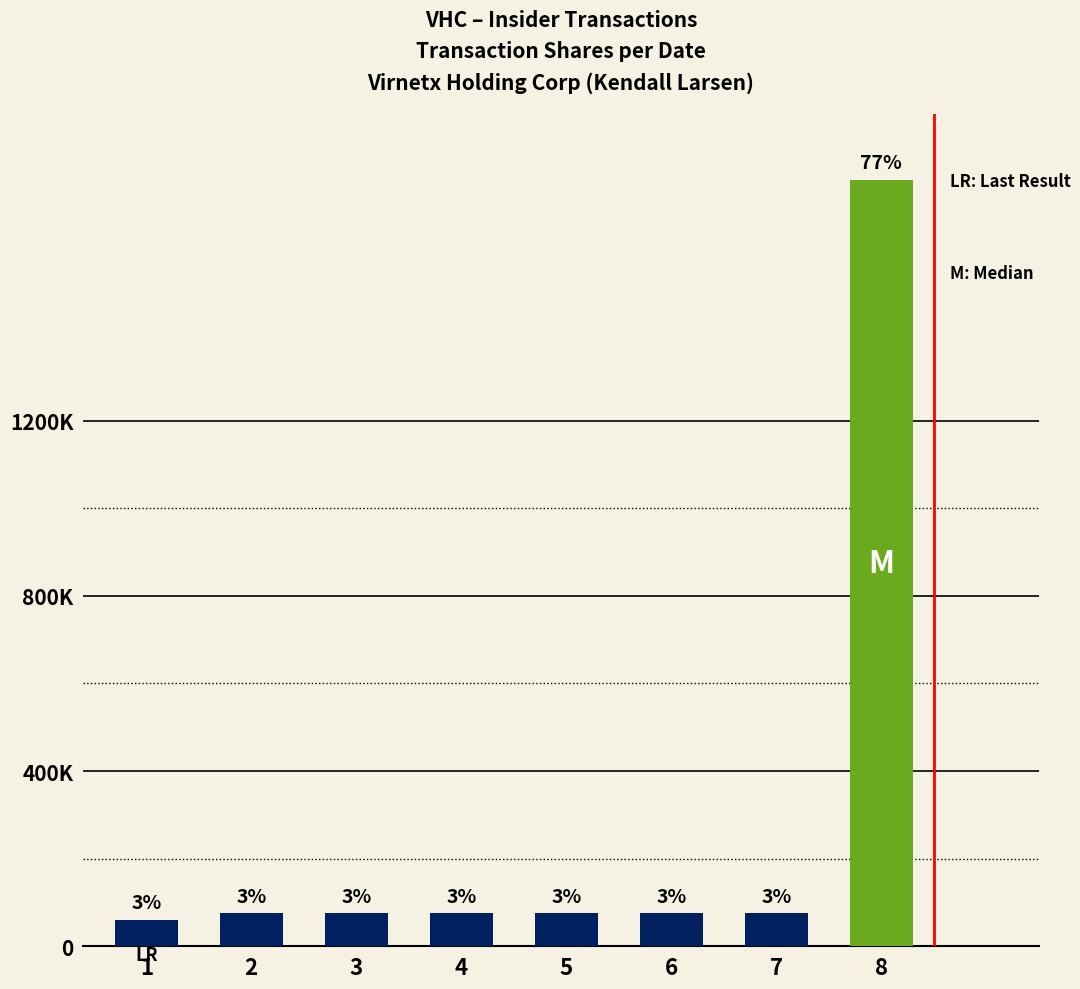

Are the bars horizontal?

No